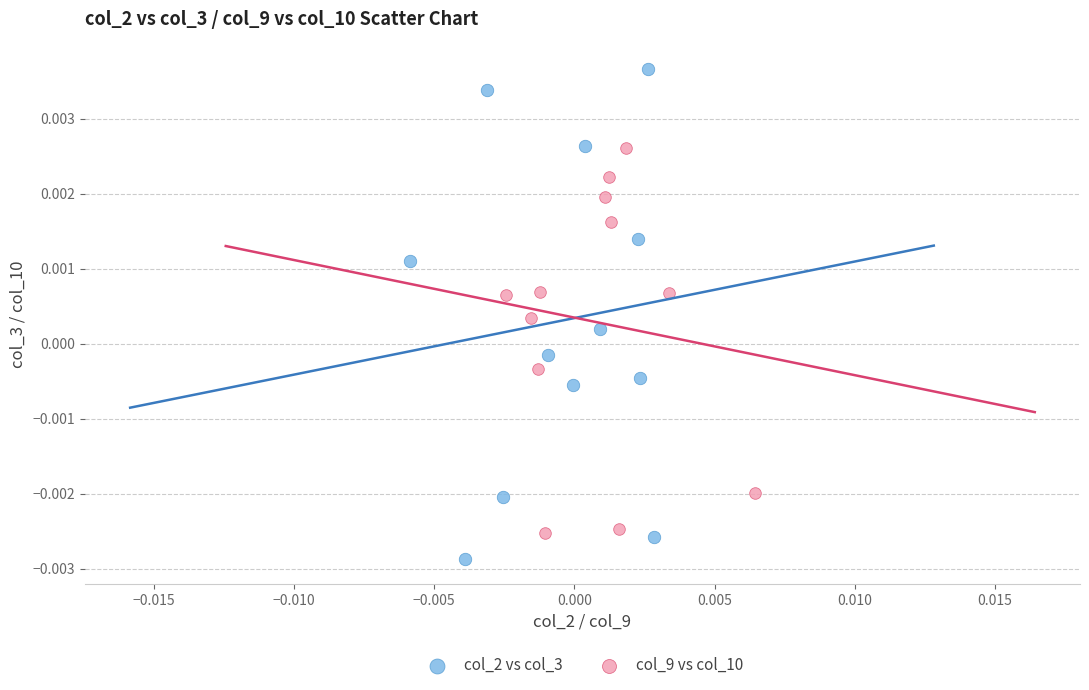

What are all the series names shown in the legend?

col_2 vs col_3, col_9 vs col_10